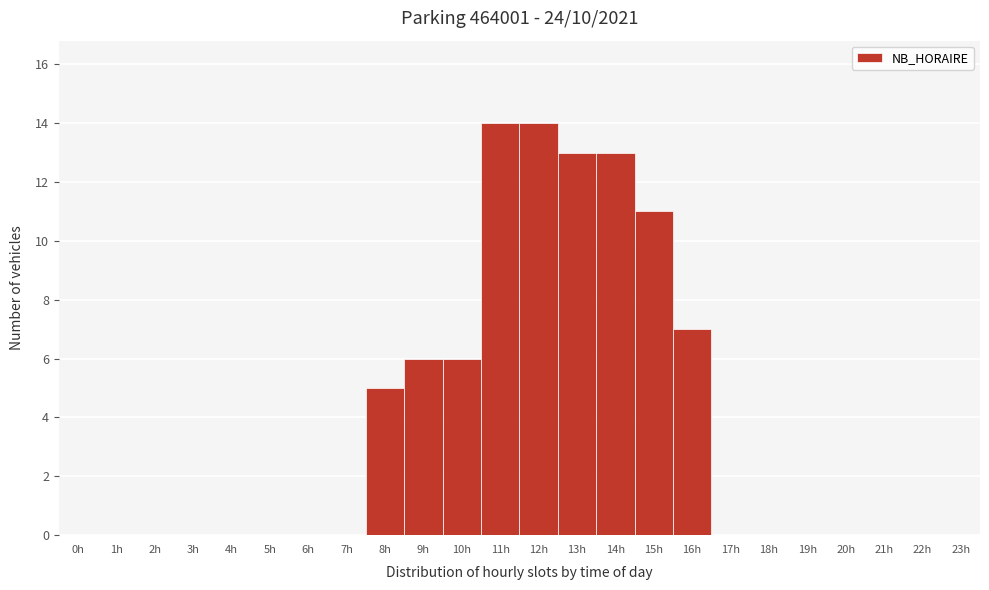

What is the height of the bar covering 13.5 to 14.5 on the x-axis? The values are not printed on the chart, so give them approximately, as read against the axis.

13